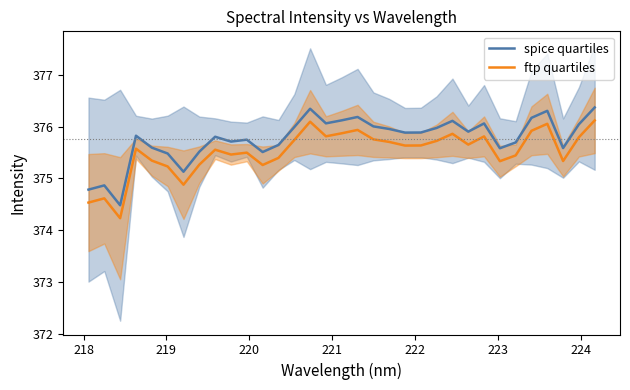

Rank the series by their average value, from highest to lowest.

spice quartiles, ftp quartiles